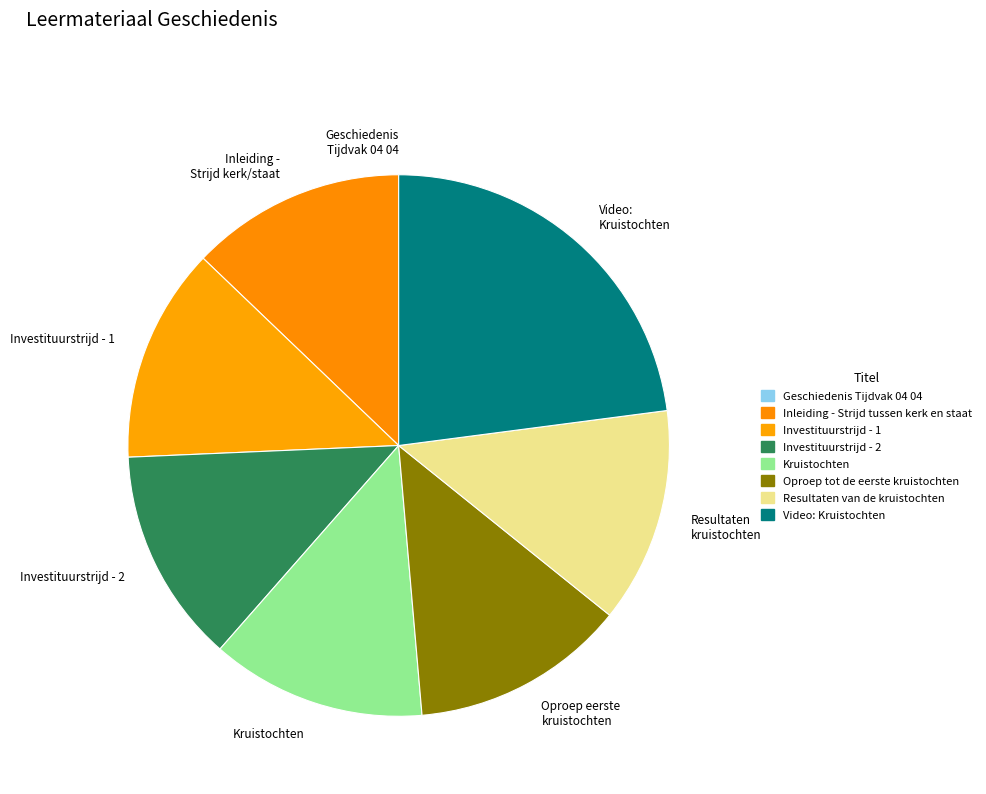

To the nearest percent, what percentage of the pie is Kruistochten?

13%